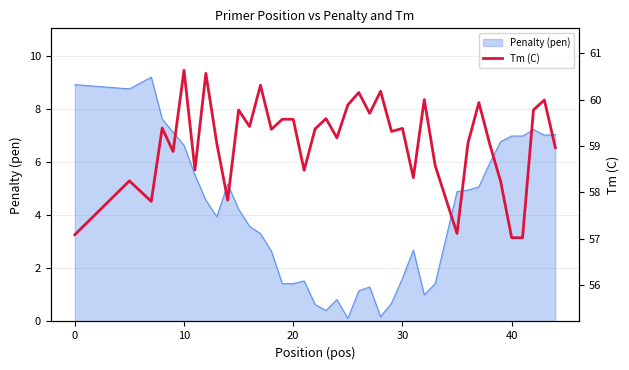

Is it true that Penalty (pen) equals 2.4 at 30?

False